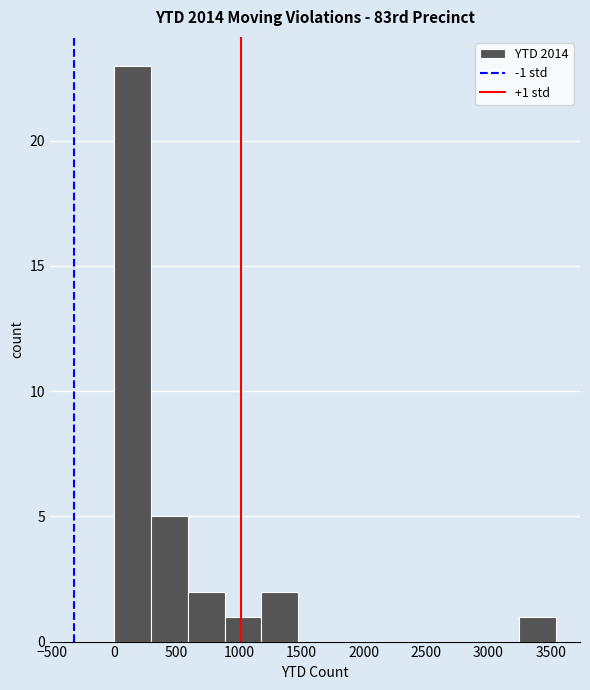

Over which range of the x-axis is the bar tallest?

0 to 300